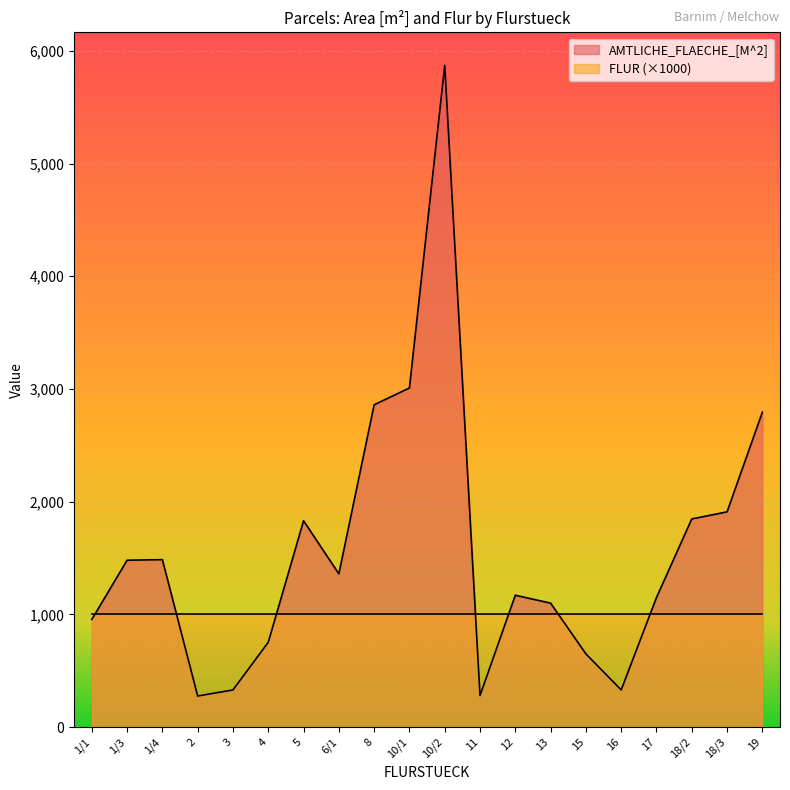

How many lines are shown in the chart?

2